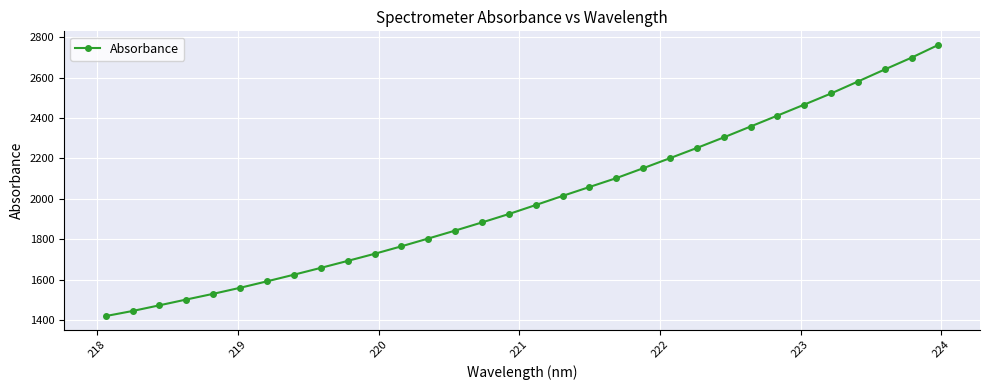

Is this an area chart (filled region under the line)?

No